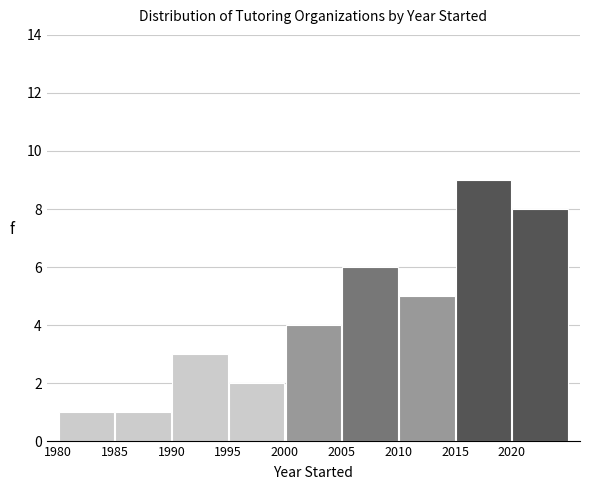

Reading left to right, transcribe this chart: for each bar, give the range it covers on the x-axis and its height. The values are not printed on the chart, so give them approximately, as read against the axis.

1980 to 1985: 1
1985 to 1990: 1
1990 to 1995: 3
1995 to 2000: 2
2000 to 2005: 4
2005 to 2010: 6
2010 to 2015: 5
2015 to 2020: 9
2020 to 2025: 8